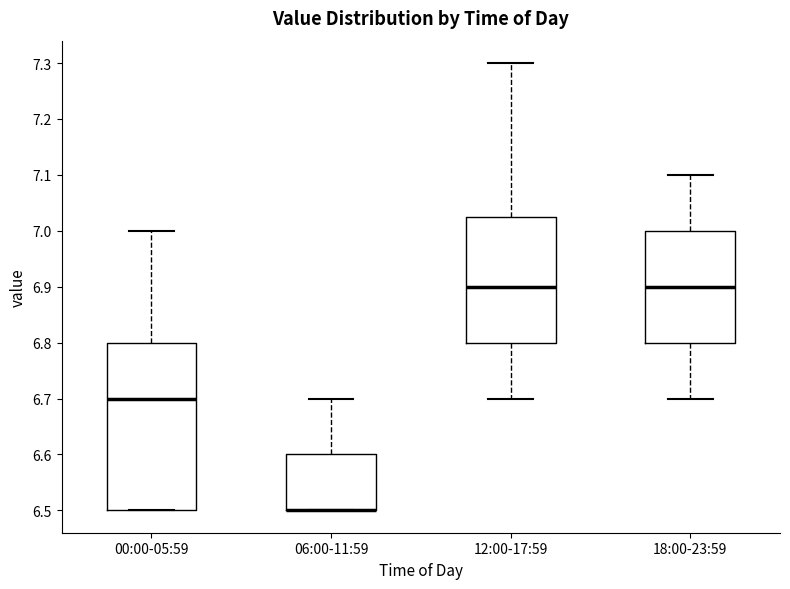

Comparing the boxes themselves (not the whiskers), which one is the tallest?

00:00-05:59